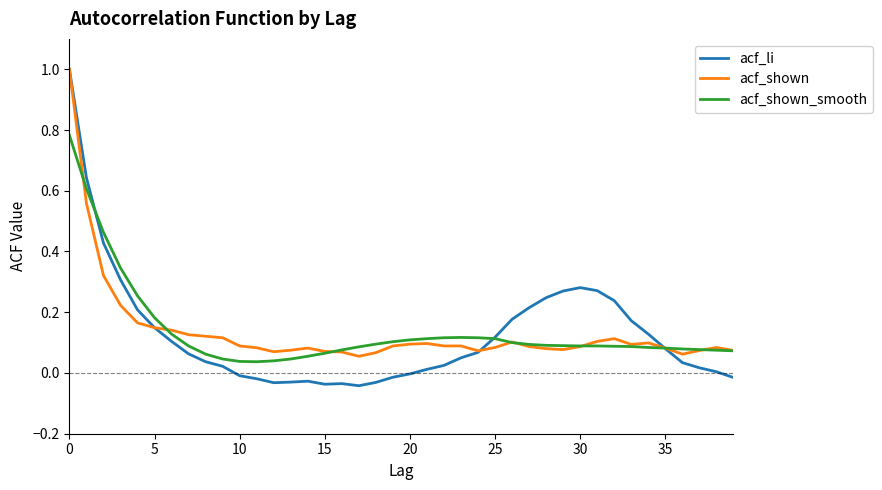

What is the sum of all acf_shown values?

5.4